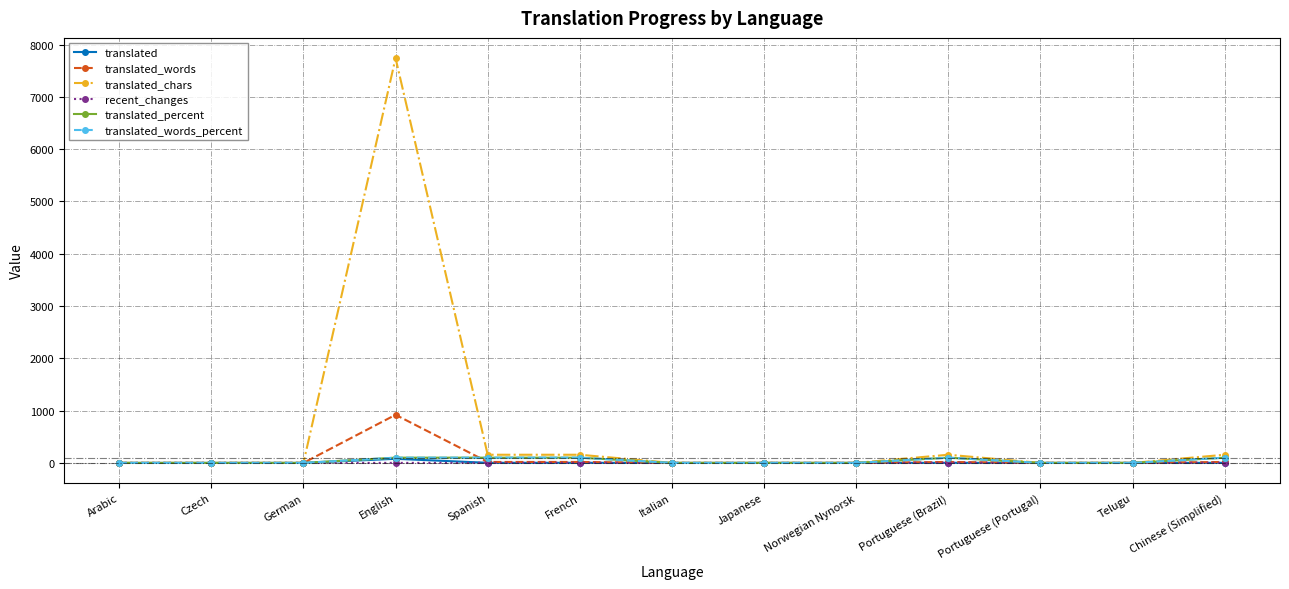

What is the difference between the second highest and minimum values in the translated_chars series?

156